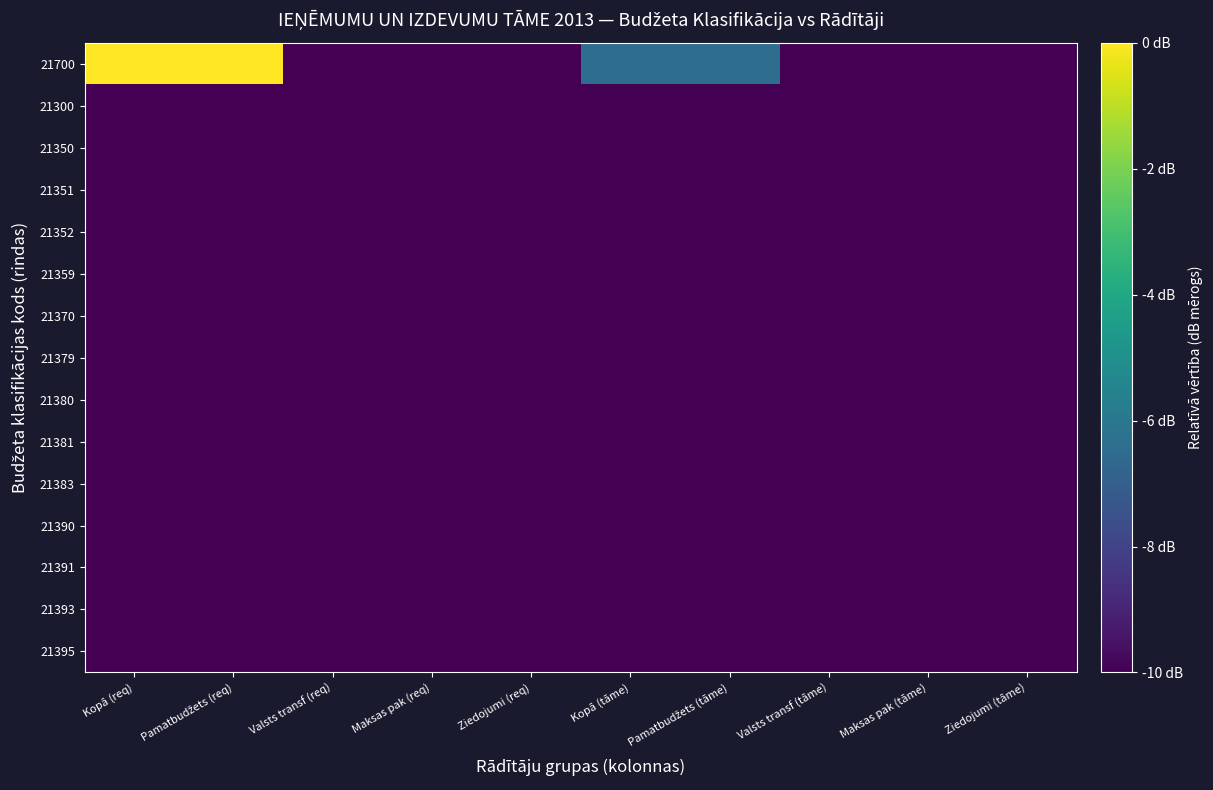

Reading left to right, extract all data points from this chart.

21700: Kopā (req)=0.0	Pamatbudžets (req)=0.0	Valsts transf (req)=-54.8	Maksas pak (req)=-54.8	Ziedojumi (req)=-54.8	Kopā (tāme)=-6.4	Pamatbudžets (tāme)=-6.4	Valsts transf (tāme)=-54.8	Maksas pak (tāme)=-54.8	Ziedojumi (tāme)=-54.8
21300: Kopā (req)=-54.8	Pamatbudžets (req)=-54.8	Valsts transf (req)=-54.8	Maksas pak (req)=-54.8	Ziedojumi (req)=-54.8	Kopā (tāme)=-54.8	Pamatbudžets (tāme)=-54.8	Valsts transf (tāme)=-54.8	Maksas pak (tāme)=-54.8	Ziedojumi (tāme)=-54.8
21350: Kopā (req)=-54.8	Pamatbudžets (req)=-54.8	Valsts transf (req)=-54.8	Maksas pak (req)=-54.8	Ziedojumi (req)=-54.8	Kopā (tāme)=-54.8	Pamatbudžets (tāme)=-54.8	Valsts transf (tāme)=-54.8	Maksas pak (tāme)=-54.8	Ziedojumi (tāme)=-54.8
21351: Kopā (req)=-54.8	Pamatbudžets (req)=-54.8	Valsts transf (req)=-54.8	Maksas pak (req)=-54.8	Ziedojumi (req)=-54.8	Kopā (tāme)=-54.8	Pamatbudžets (tāme)=-54.8	Valsts transf (tāme)=-54.8	Maksas pak (tāme)=-54.8	Ziedojumi (tāme)=-54.8
21352: Kopā (req)=-54.8	Pamatbudžets (req)=-54.8	Valsts transf (req)=-54.8	Maksas pak (req)=-54.8	Ziedojumi (req)=-54.8	Kopā (tāme)=-54.8	Pamatbudžets (tāme)=-54.8	Valsts transf (tāme)=-54.8	Maksas pak (tāme)=-54.8	Ziedojumi (tāme)=-54.8
21359: Kopā (req)=-54.8	Pamatbudžets (req)=-54.8	Valsts transf (req)=-54.8	Maksas pak (req)=-54.8	Ziedojumi (req)=-54.8	Kopā (tāme)=-54.8	Pamatbudžets (tāme)=-54.8	Valsts transf (tāme)=-54.8	Maksas pak (tāme)=-54.8	Ziedojumi (tāme)=-54.8
21370: Kopā (req)=-54.8	Pamatbudžets (req)=-54.8	Valsts transf (req)=-54.8	Maksas pak (req)=-54.8	Ziedojumi (req)=-54.8	Kopā (tāme)=-54.8	Pamatbudžets (tāme)=-54.8	Valsts transf (tāme)=-54.8	Maksas pak (tāme)=-54.8	Ziedojumi (tāme)=-54.8
21379: Kopā (req)=-54.8	Pamatbudžets (req)=-54.8	Valsts transf (req)=-54.8	Maksas pak (req)=-54.8	Ziedojumi (req)=-54.8	Kopā (tāme)=-54.8	Pamatbudžets (tāme)=-54.8	Valsts transf (tāme)=-54.8	Maksas pak (tāme)=-54.8	Ziedojumi (tāme)=-54.8
21380: Kopā (req)=-54.8	Pamatbudžets (req)=-54.8	Valsts transf (req)=-54.8	Maksas pak (req)=-54.8	Ziedojumi (req)=-54.8	Kopā (tāme)=-54.8	Pamatbudžets (tāme)=-54.8	Valsts transf (tāme)=-54.8	Maksas pak (tāme)=-54.8	Ziedojumi (tāme)=-54.8
21381: Kopā (req)=-54.8	Pamatbudžets (req)=-54.8	Valsts transf (req)=-54.8	Maksas pak (req)=-54.8	Ziedojumi (req)=-54.8	Kopā (tāme)=-54.8	Pamatbudžets (tāme)=-54.8	Valsts transf (tāme)=-54.8	Maksas pak (tāme)=-54.8	Ziedojumi (tāme)=-54.8
21383: Kopā (req)=-54.8	Pamatbudžets (req)=-54.8	Valsts transf (req)=-54.8	Maksas pak (req)=-54.8	Ziedojumi (req)=-54.8	Kopā (tāme)=-54.8	Pamatbudžets (tāme)=-54.8	Valsts transf (tāme)=-54.8	Maksas pak (tāme)=-54.8	Ziedojumi (tāme)=-54.8
21390: Kopā (req)=-54.8	Pamatbudžets (req)=-54.8	Valsts transf (req)=-54.8	Maksas pak (req)=-54.8	Ziedojumi (req)=-54.8	Kopā (tāme)=-54.8	Pamatbudžets (tāme)=-54.8	Valsts transf (tāme)=-54.8	Maksas pak (tāme)=-54.8	Ziedojumi (tāme)=-54.8
21391: Kopā (req)=-54.8	Pamatbudžets (req)=-54.8	Valsts transf (req)=-54.8	Maksas pak (req)=-54.8	Ziedojumi (req)=-54.8	Kopā (tāme)=-54.8	Pamatbudžets (tāme)=-54.8	Valsts transf (tāme)=-54.8	Maksas pak (tāme)=-54.8	Ziedojumi (tāme)=-54.8
21393: Kopā (req)=-54.8	Pamatbudžets (req)=-54.8	Valsts transf (req)=-54.8	Maksas pak (req)=-54.8	Ziedojumi (req)=-54.8	Kopā (tāme)=-54.8	Pamatbudžets (tāme)=-54.8	Valsts transf (tāme)=-54.8	Maksas pak (tāme)=-54.8	Ziedojumi (tāme)=-54.8
21395: Kopā (req)=-54.8	Pamatbudžets (req)=-54.8	Valsts transf (req)=-54.8	Maksas pak (req)=-54.8	Ziedojumi (req)=-54.8	Kopā (tāme)=-54.8	Pamatbudžets (tāme)=-54.8	Valsts transf (tāme)=-54.8	Maksas pak (tāme)=-54.8	Ziedojumi (tāme)=-54.8